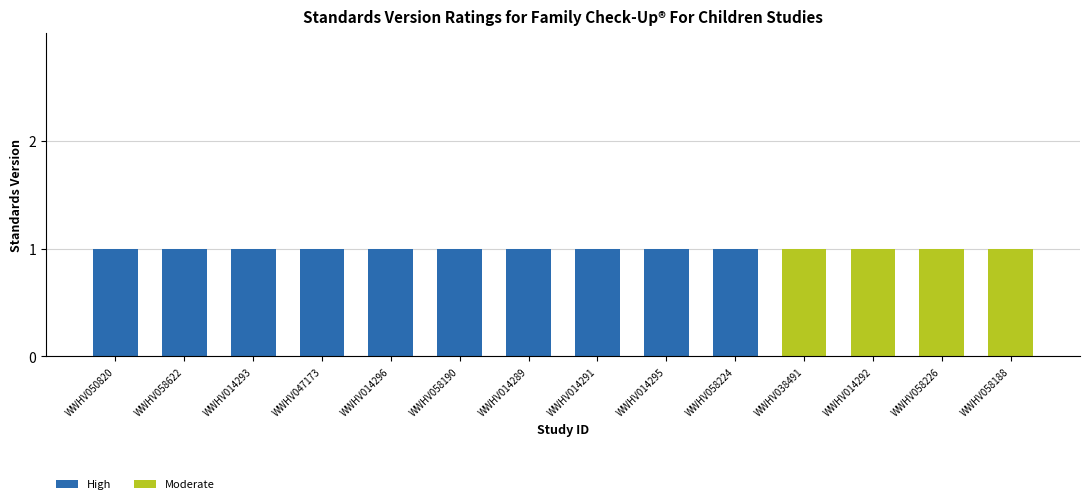

What is the sum of all High values?

10